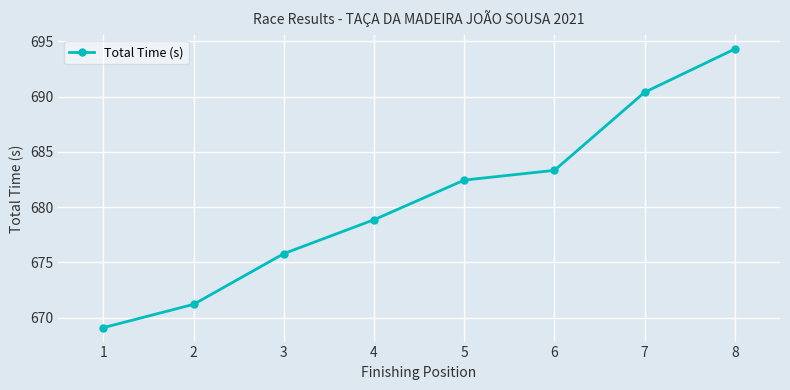

How many lines are shown in the chart?

1